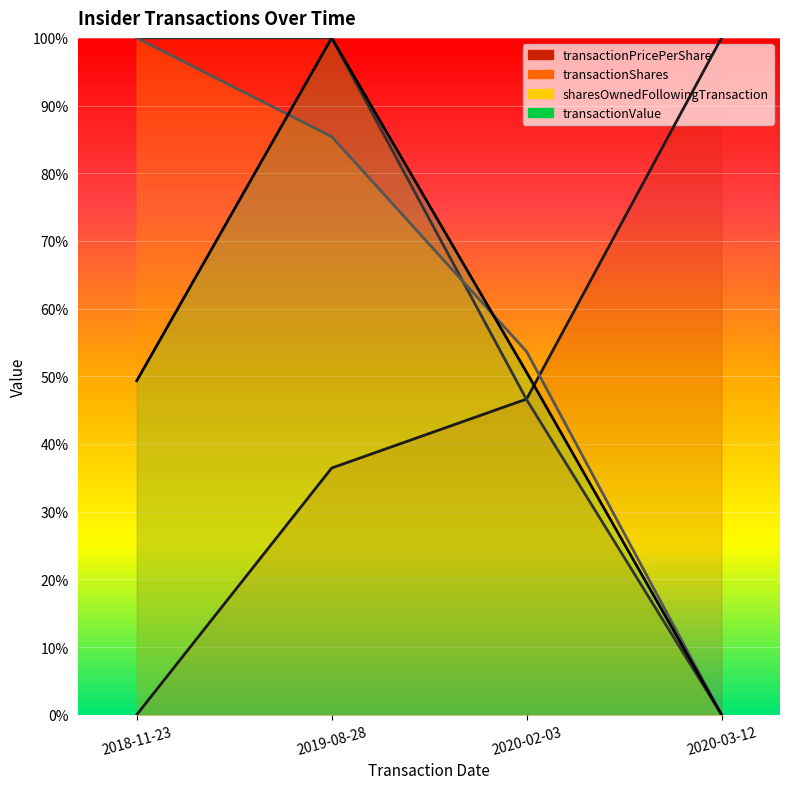

At which label is sharesOwnedFollowingTransaction closest to 0?

2020-03-12